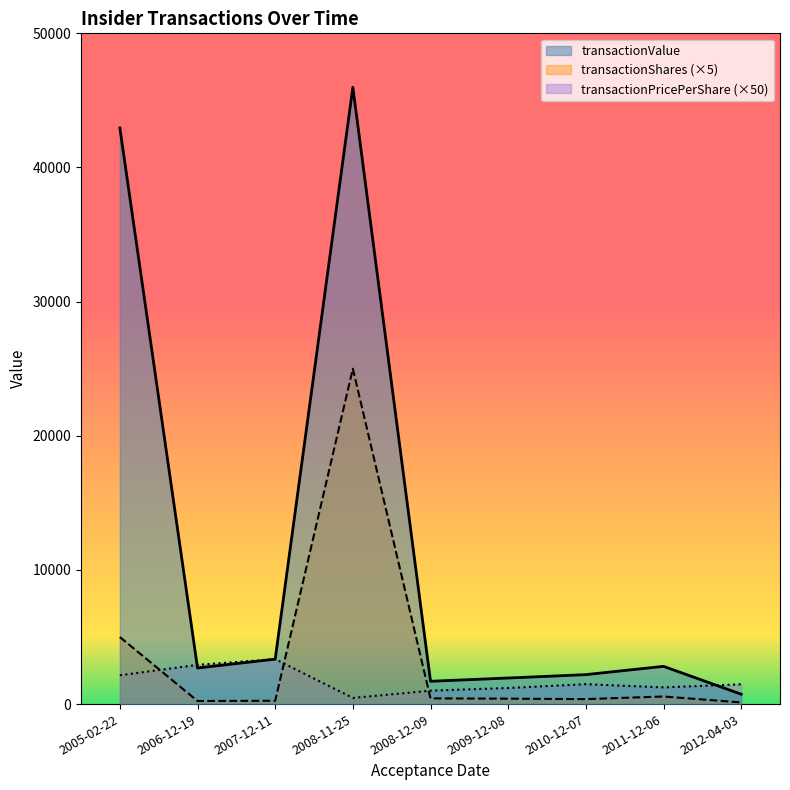

What is the smallest value displayed?

125.0